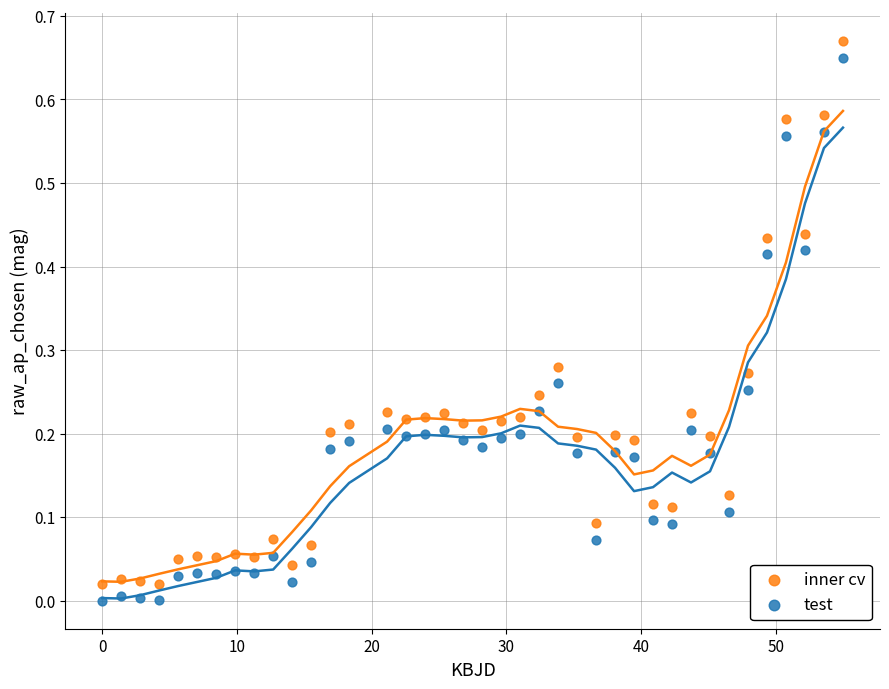

Which series reaches the maximum Y coordinate?

inner cv